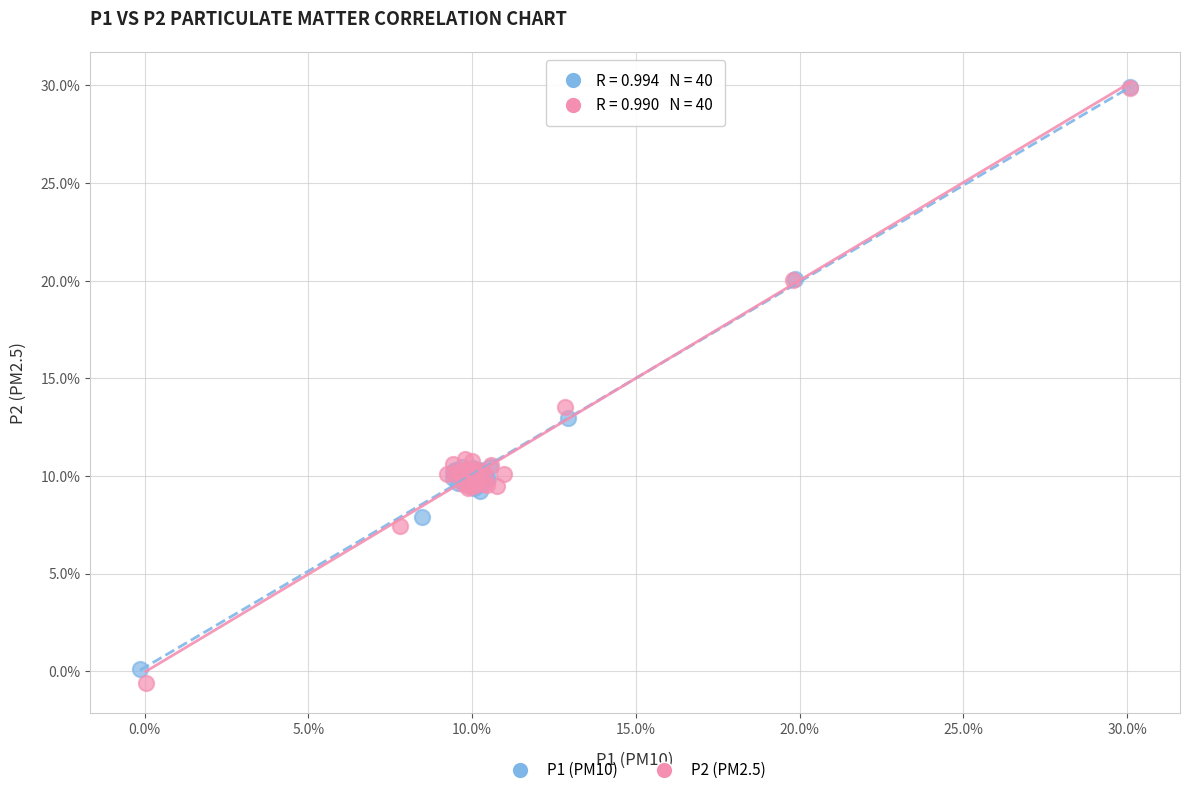

What are all the series names shown in the legend?

P1 (PM10), P2 (PM2.5)